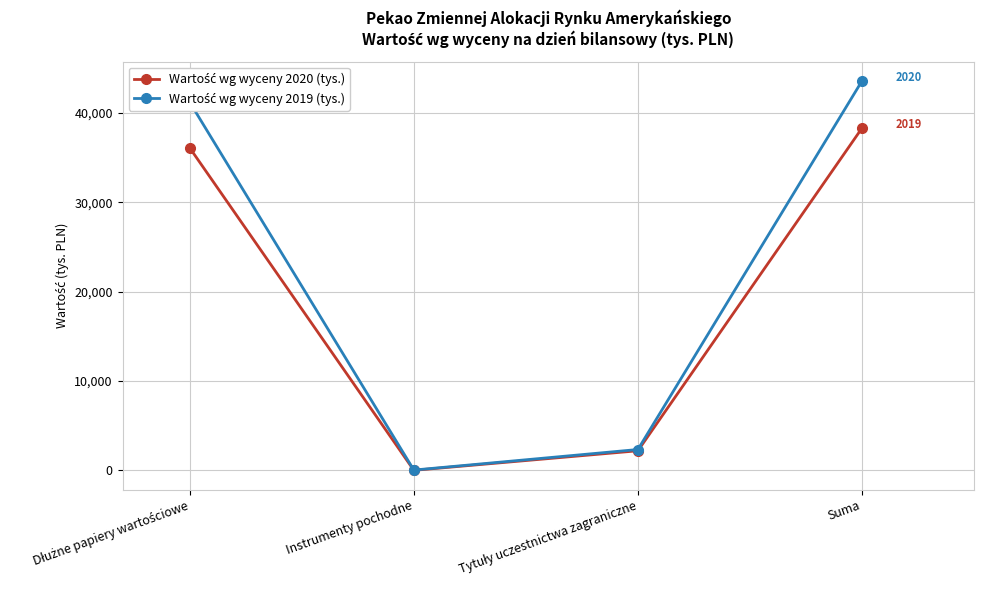

What is the spread (max minus min) of values at Suma?

5274